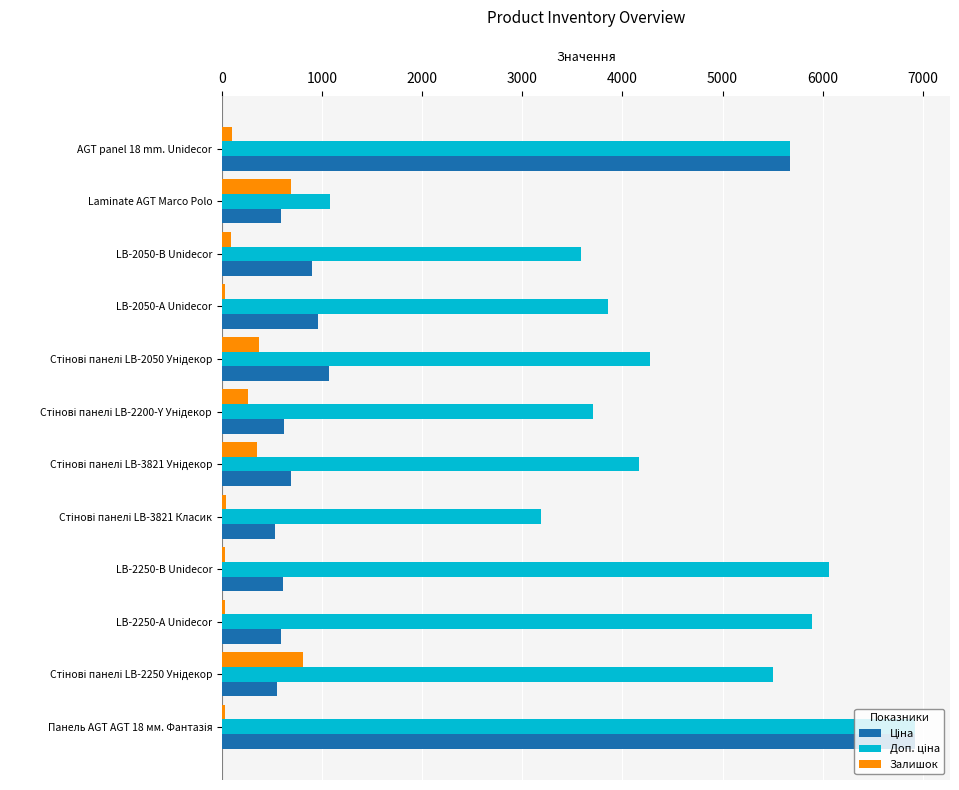

What is the sum of all Залишок values?

2849.0